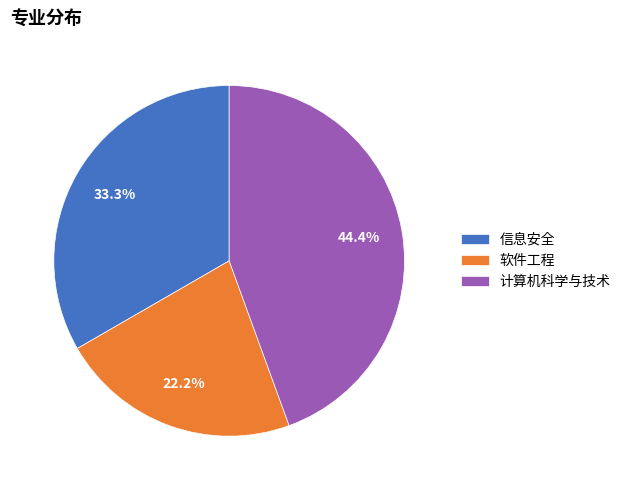

Between 信息安全 and 计算机科学与技术, which is larger?

计算机科学与技术